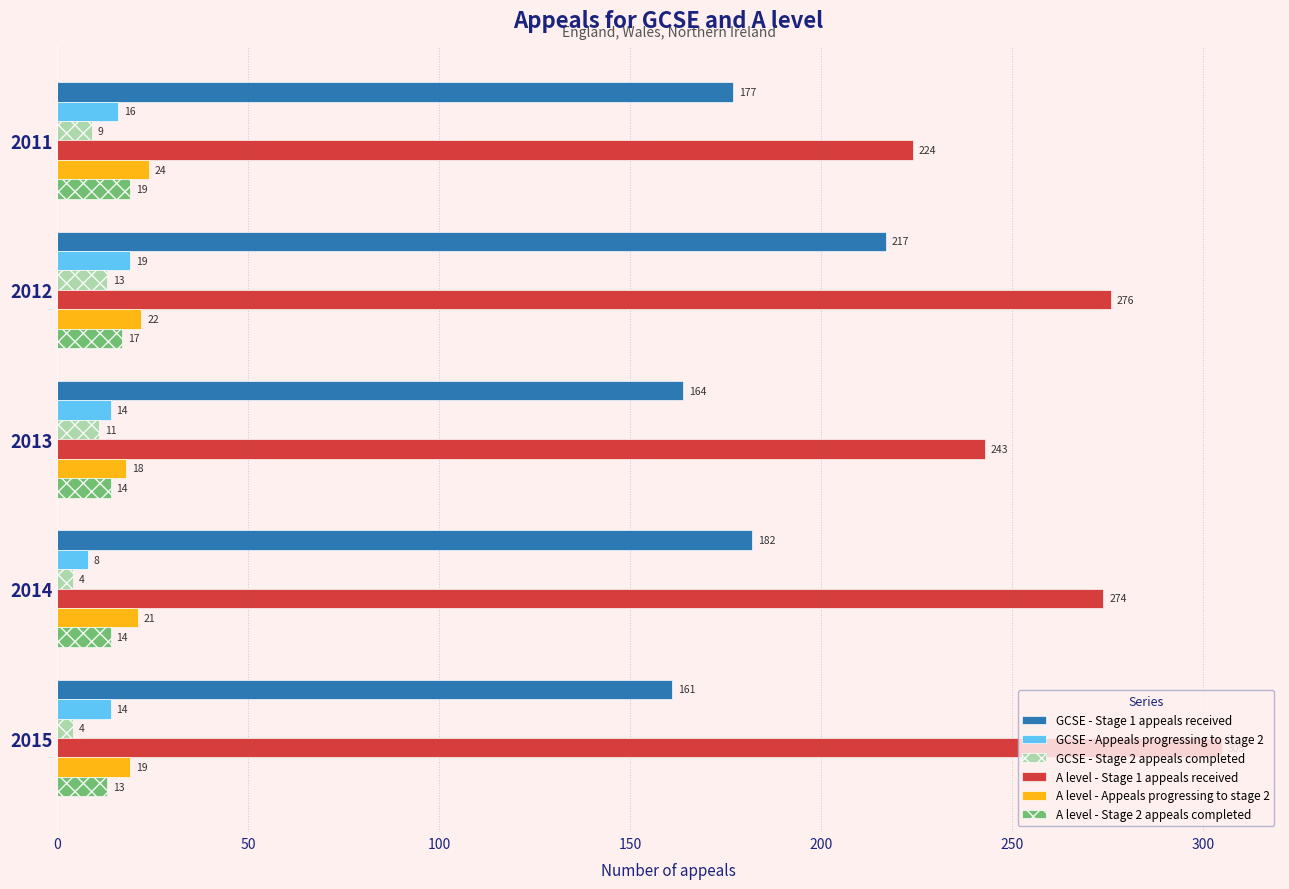

How many distinct data groups are displayed?

6